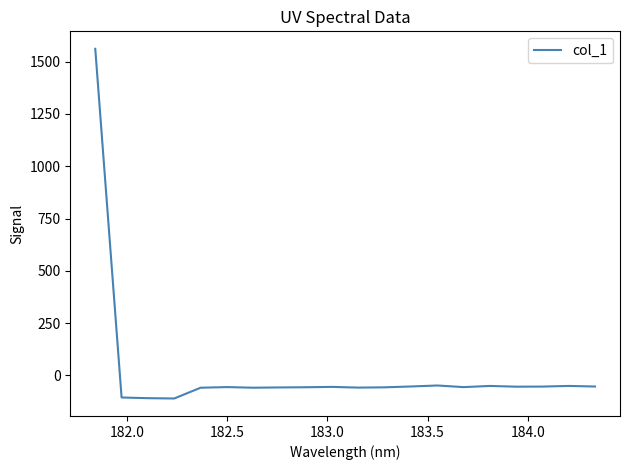

How many values are above zero?

1